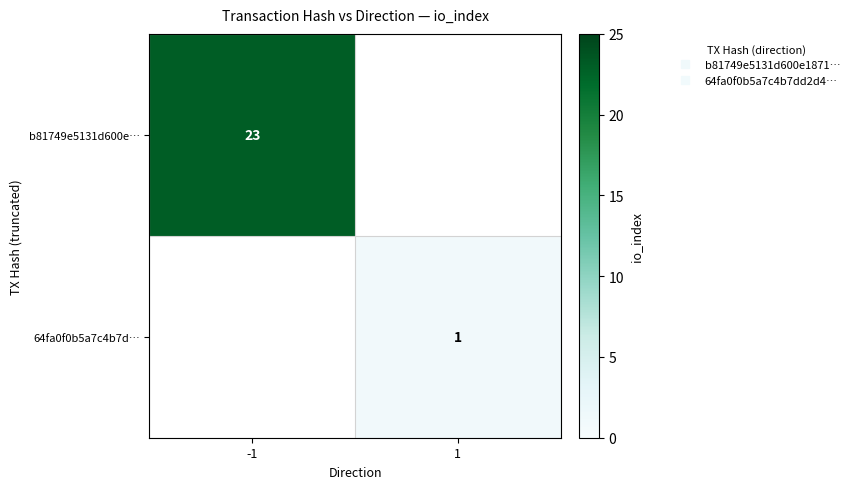

The b81749e5131d600e… series shows 8 at -1. True or false?

False